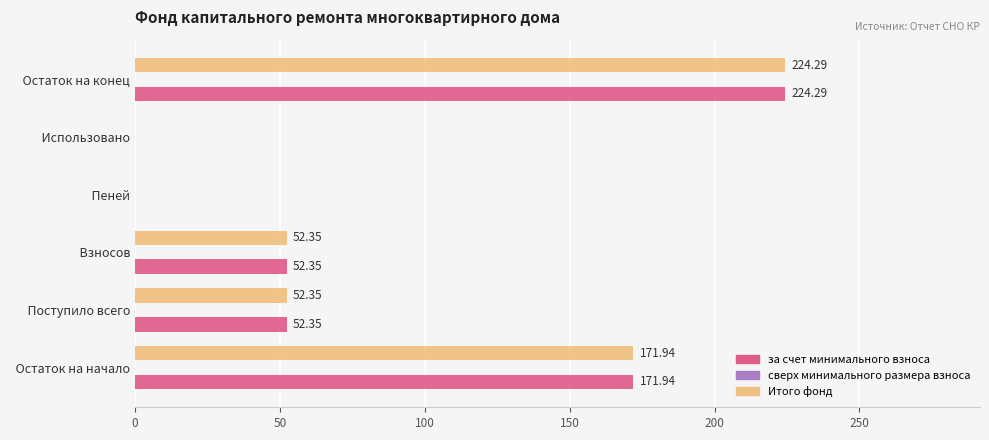

What is the sum of all Итого фонд values?

500.9